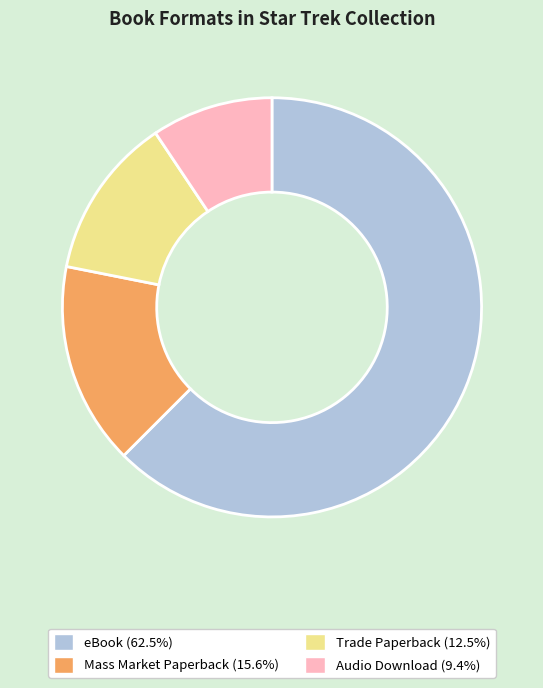

Combined, do eBook and Mass Market Paperback account for over 50%?

Yes